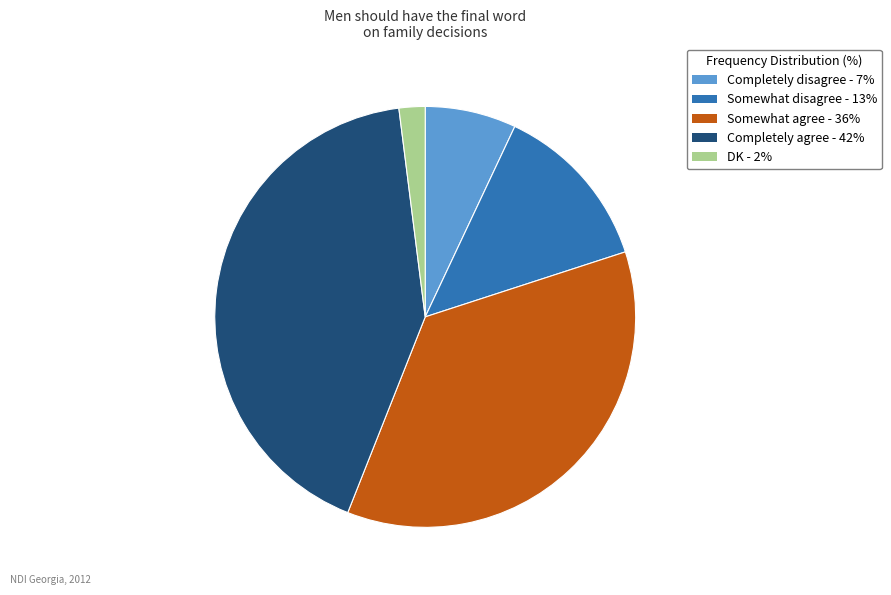

True or false: Completely disagree accounts for 2% of the total.

False